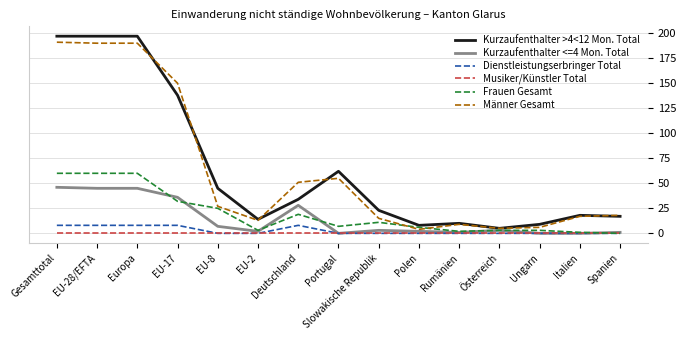

What position from the left is EU-8?

5